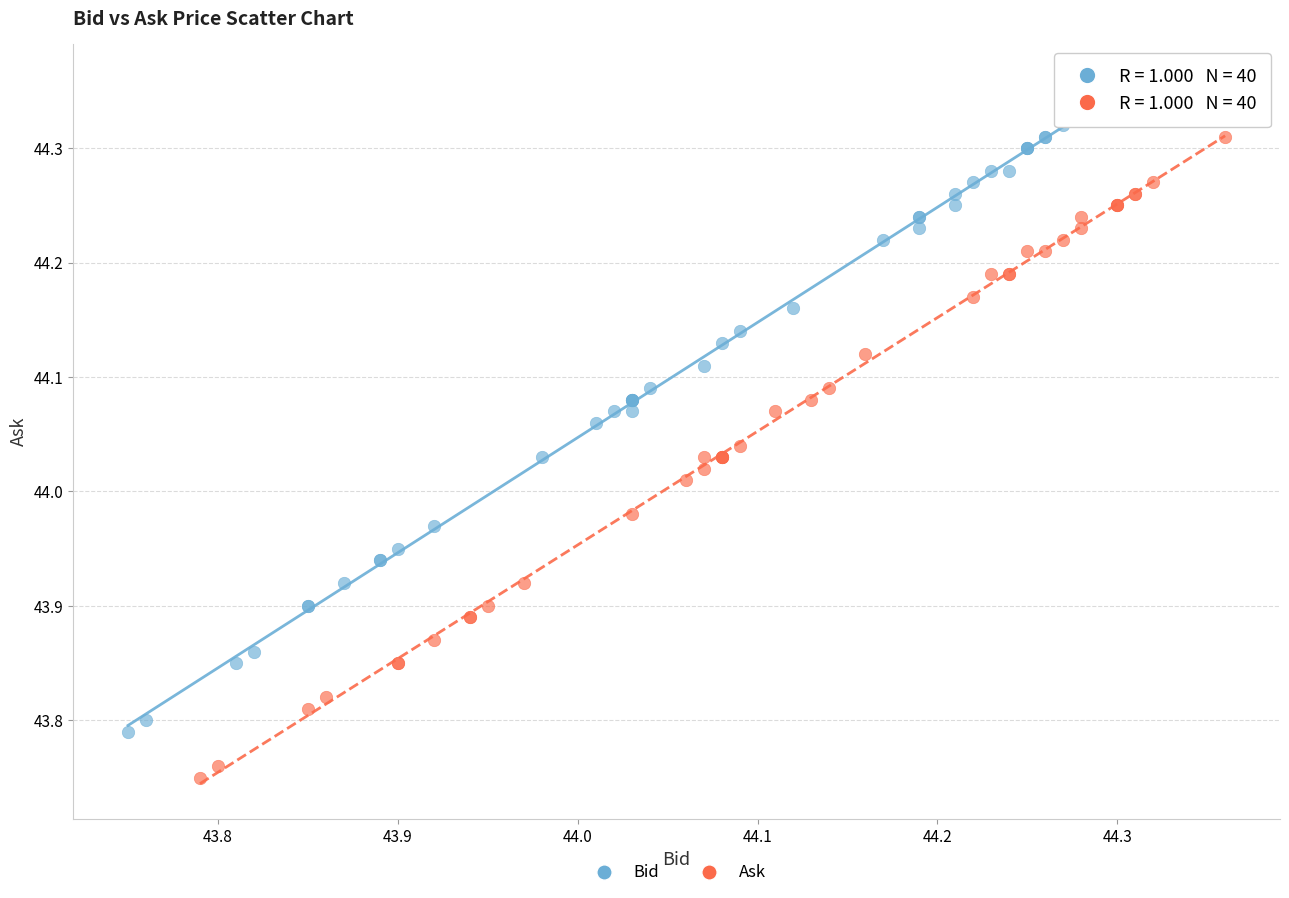

What are all the series names shown in the legend?

Bid, Ask